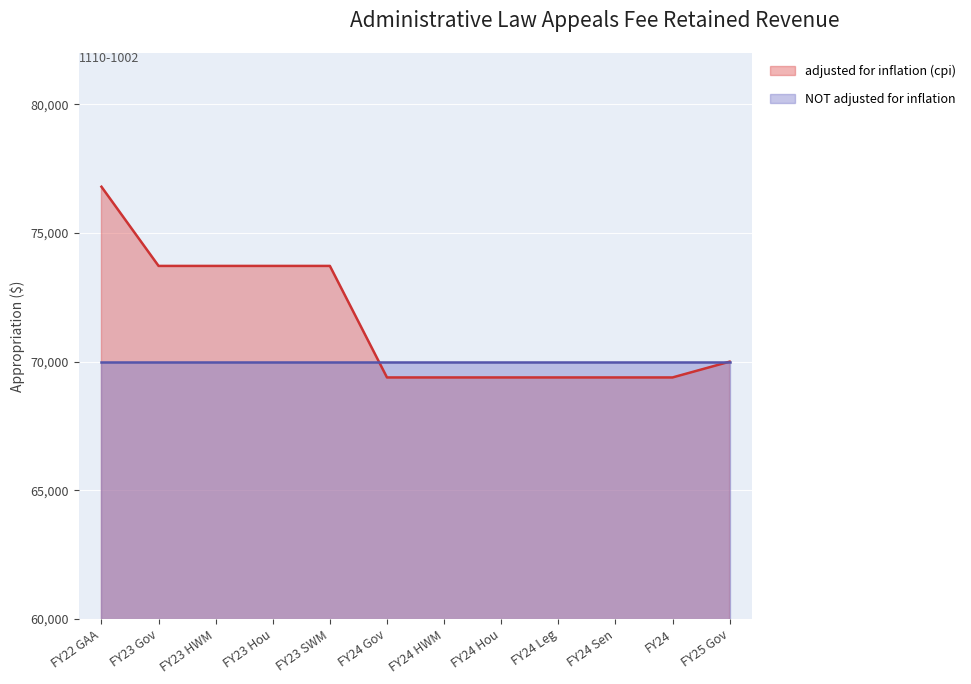

List the labels in order of value, largest first.

FY22 GAA, FY23 Gov, FY23 HWM, FY23 Hou, FY23 SWM, FY25 Gov, FY24 Gov, FY24 HWM, FY24 Hou, FY24 Leg, FY24 Sen, FY24